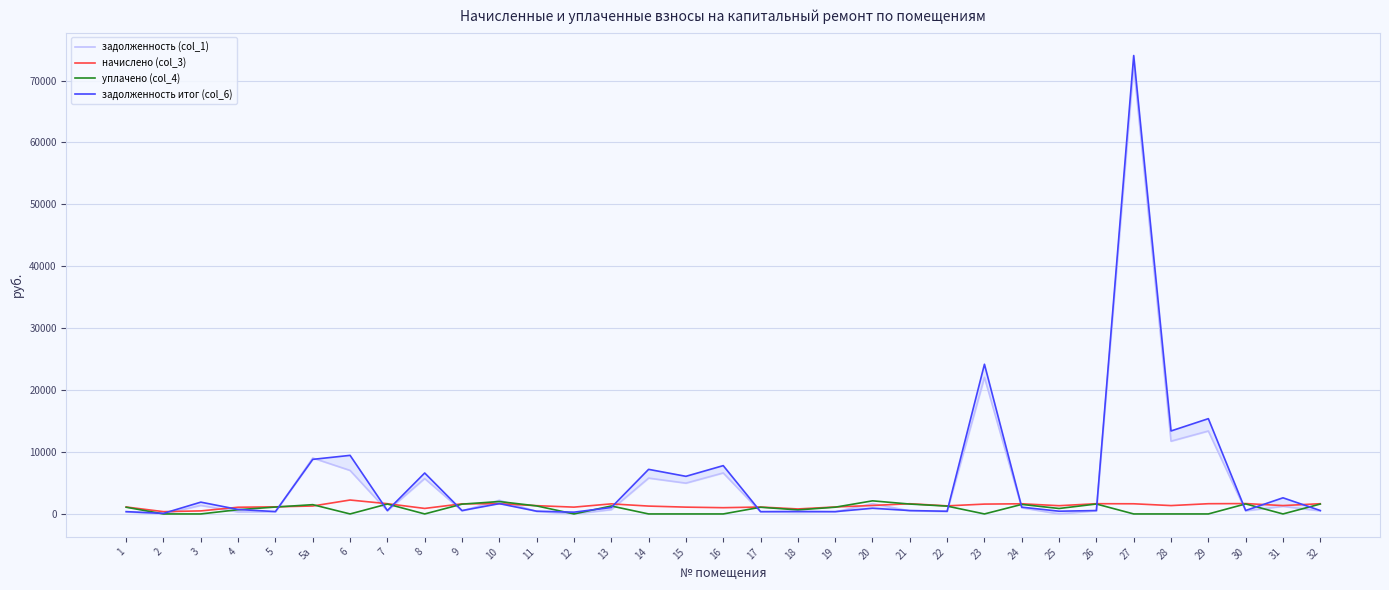

How many data points in задолженность (col_1) are above 506?

17